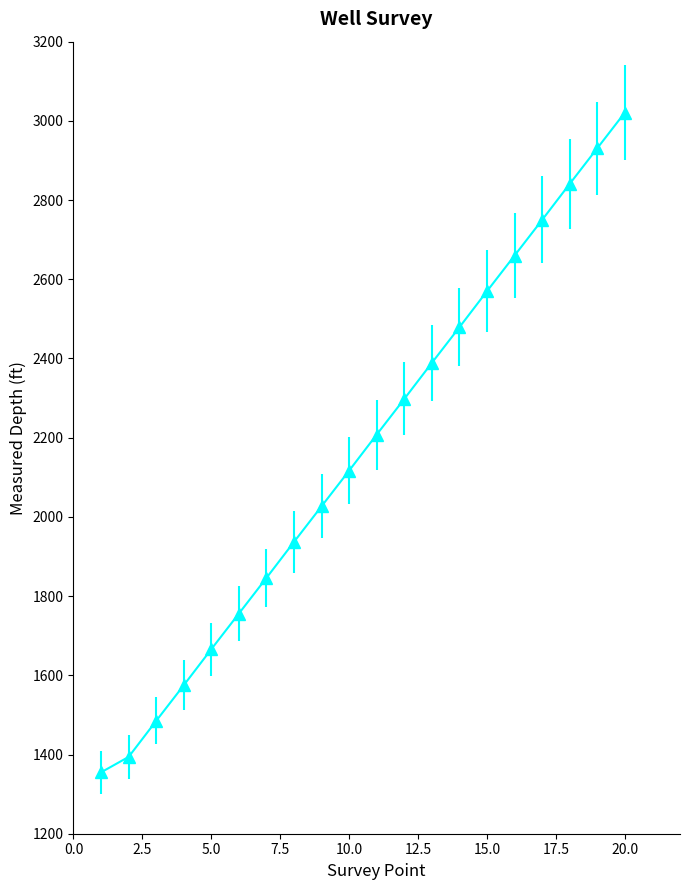

What is the average value?

2165